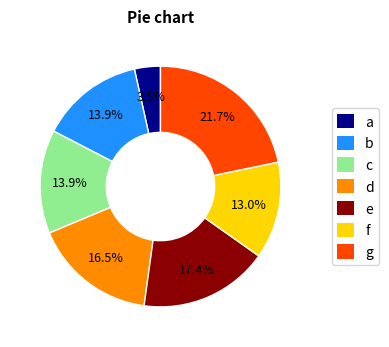

Which category has the biggest portion of the pie?

g